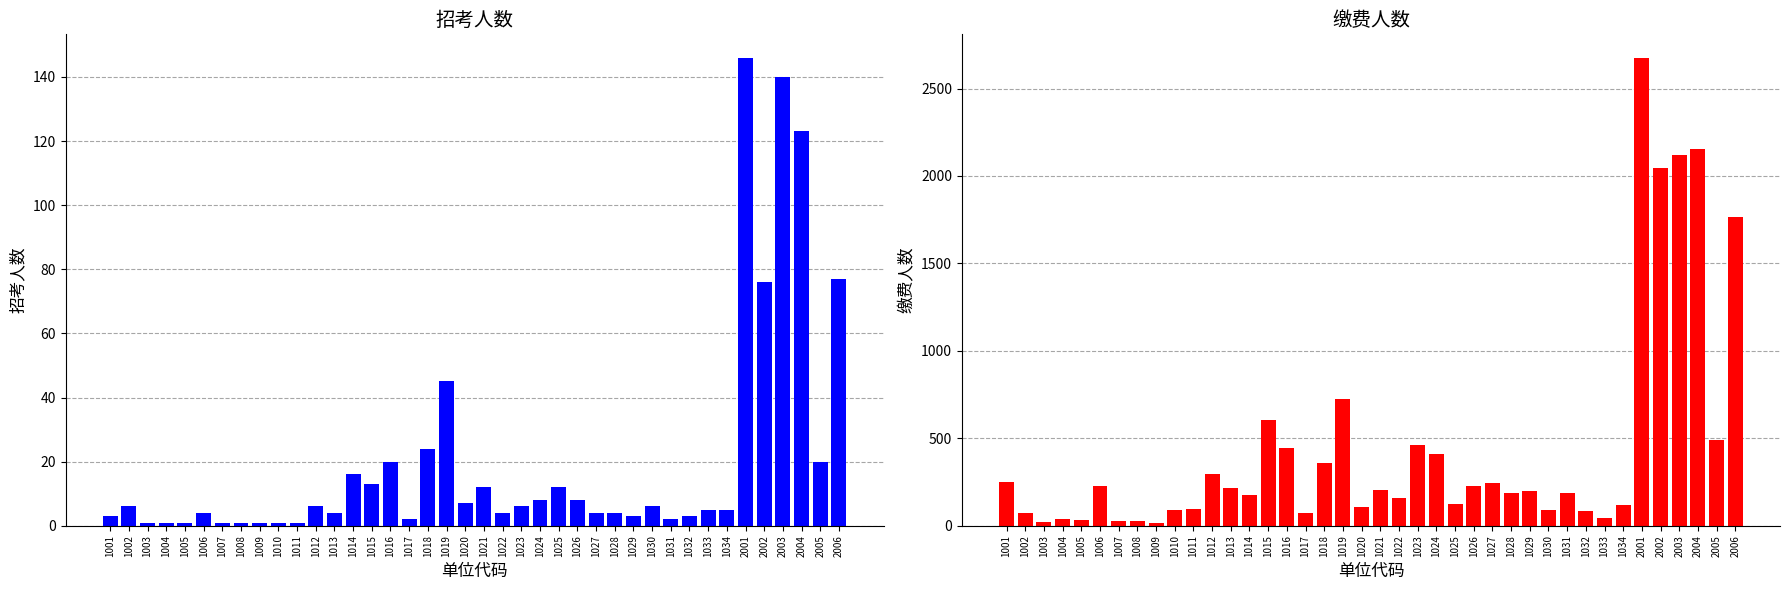

Is it true that 招考人数 equals 12 at 1025?

True